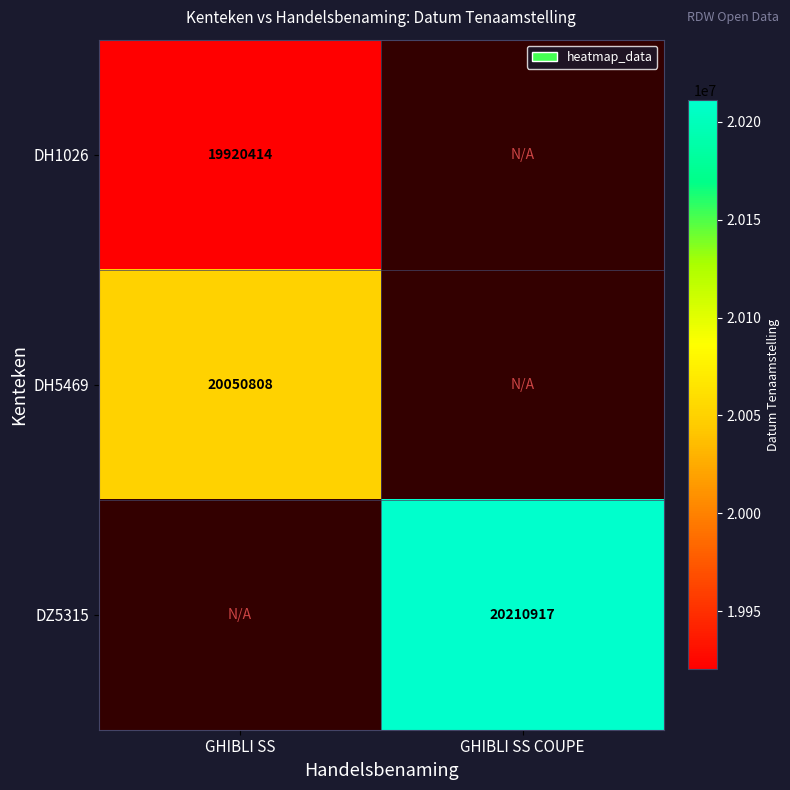

The DH1026 series shows 19920414 at GHIBLI SS. True or false?

True